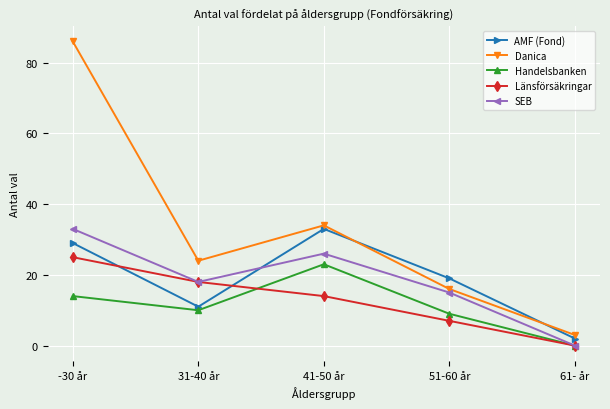

True or false: Länsförsäkringar and Danica cross at least once.

False